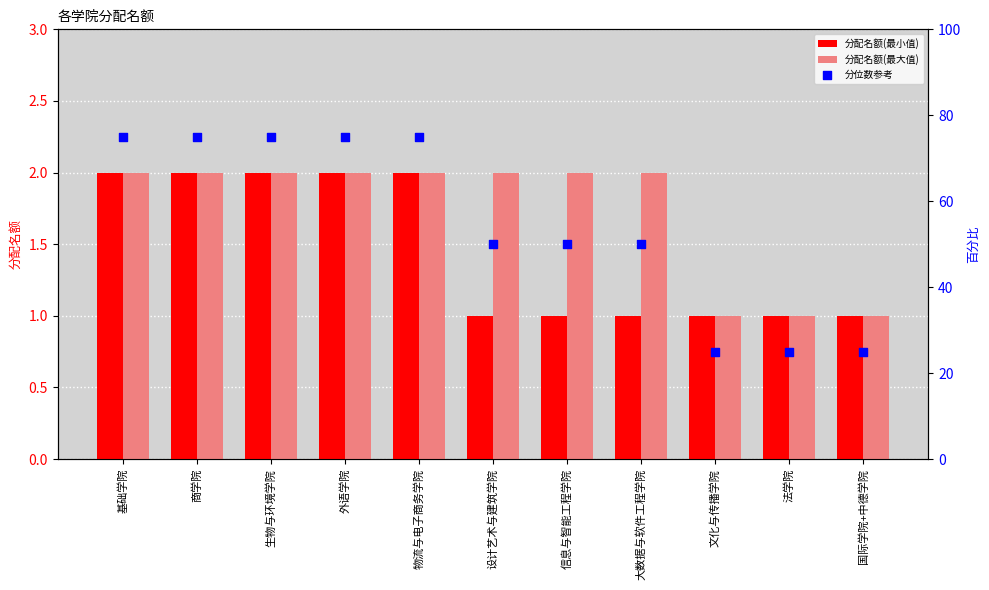

At how many categories does at least one series exceed 63?

5